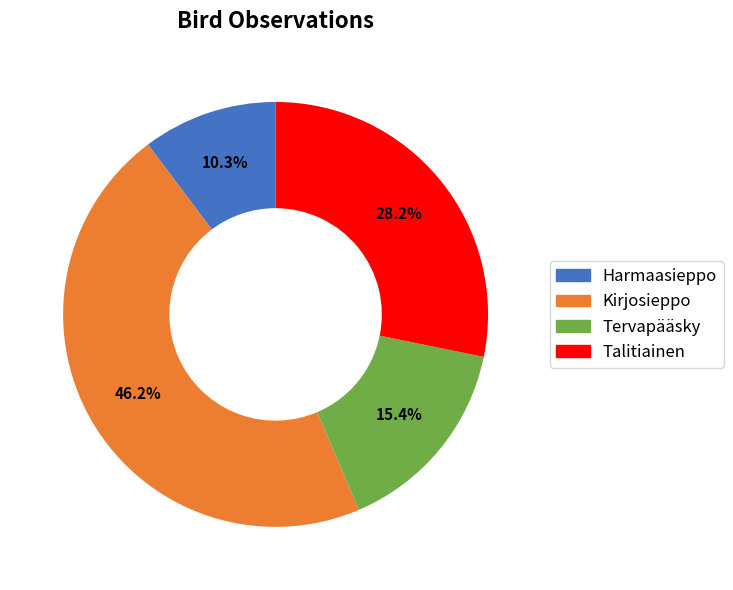

Which slice is the smallest?

Harmaasieppo